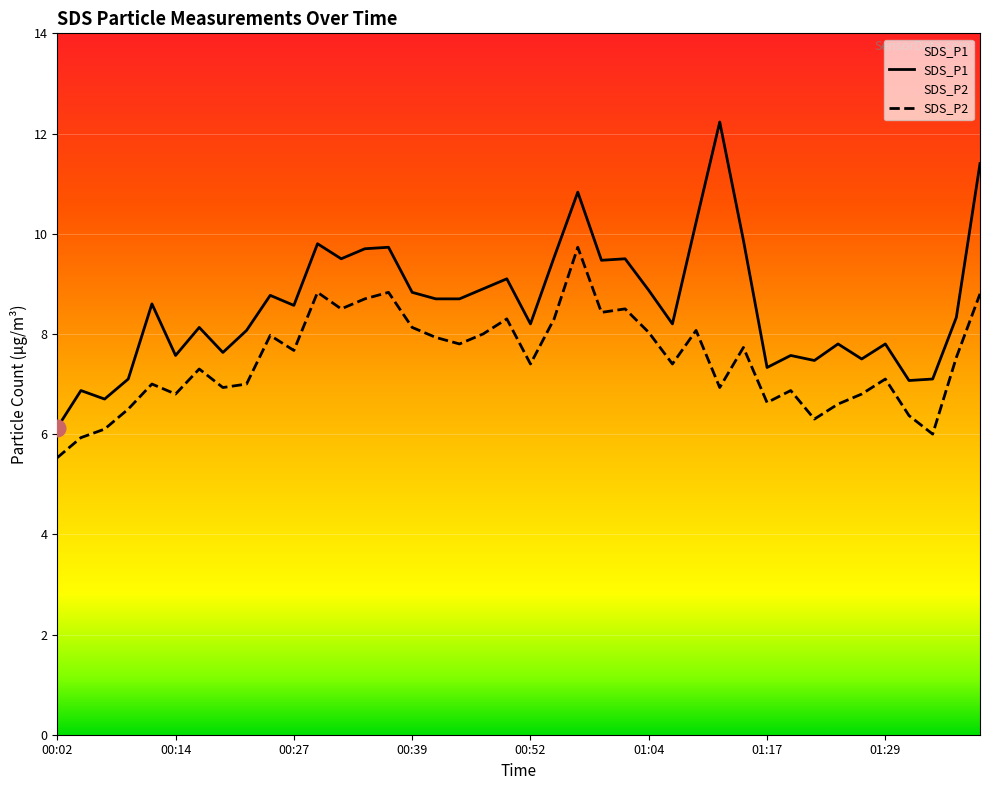

At which category is the sum across all series the highest?

00:57